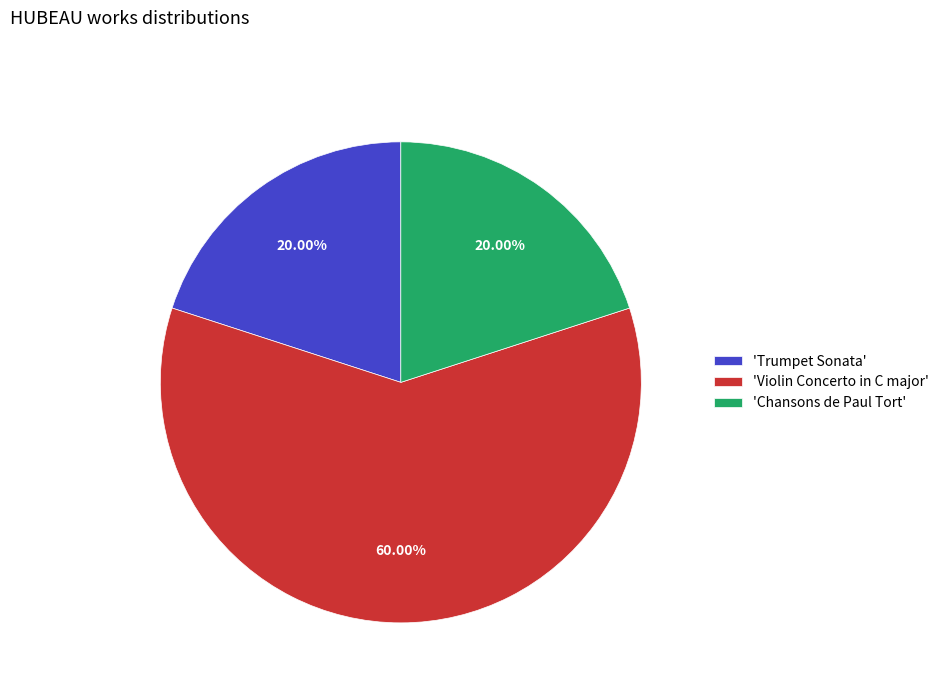

What is the largest slice in the pie chart?

'Violin Concerto in C major'